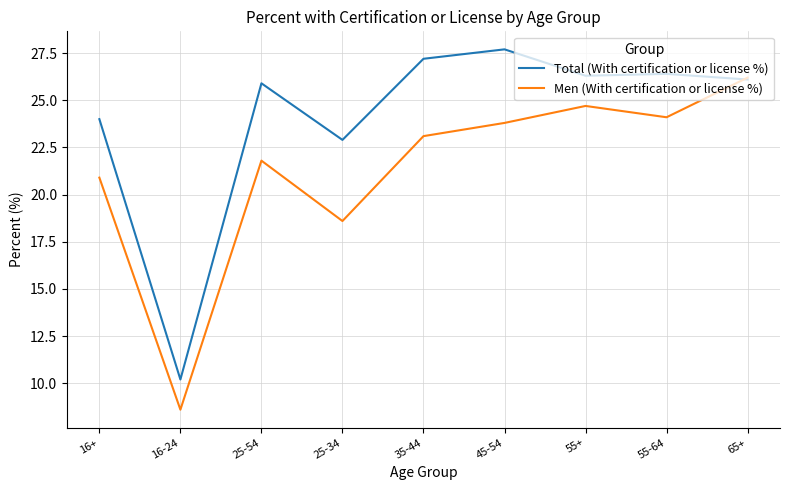

What is the difference between the second highest and minimum values in the Total (With certification or license %) series?

17.0